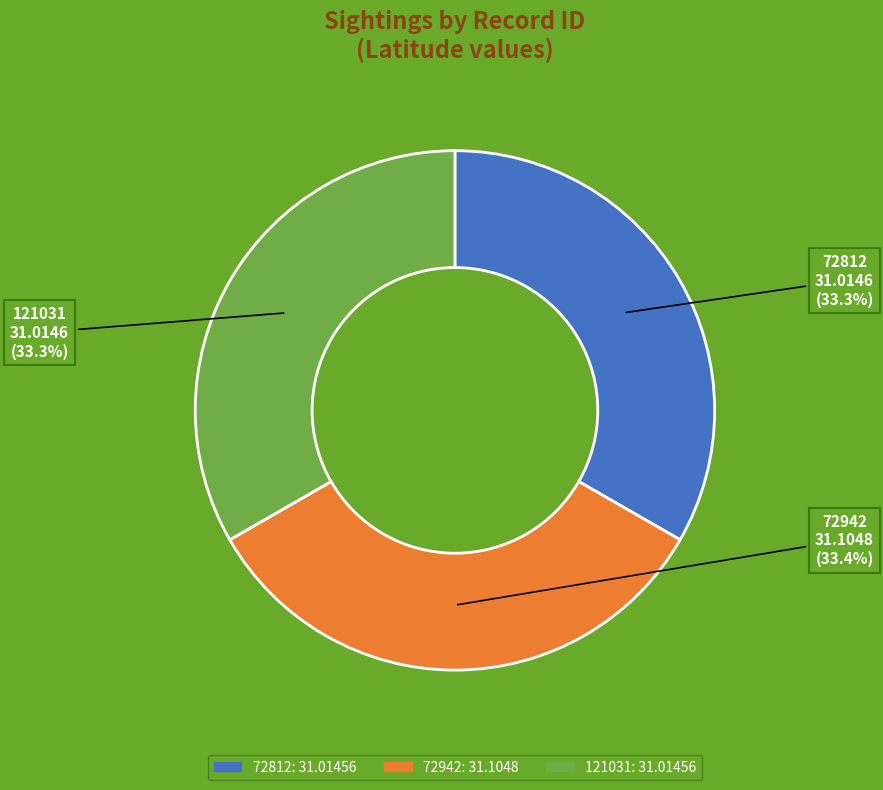

What is the ratio of the value at 121031 to the value at 72812?

1.0